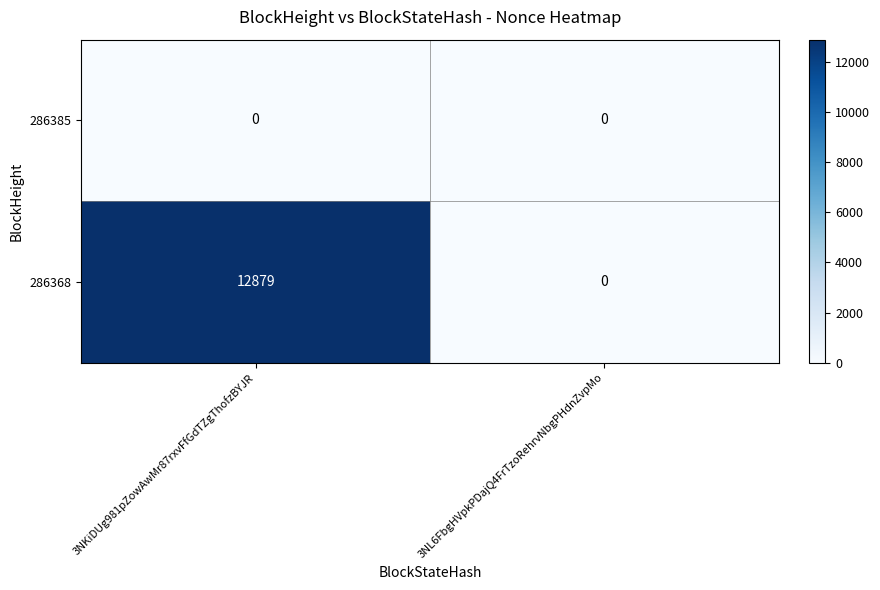

At which label is 286368 closest to 6439?

3NL6FbgHVpkPDajQ4FrTzoRehrvNbgPHdnZvpMo